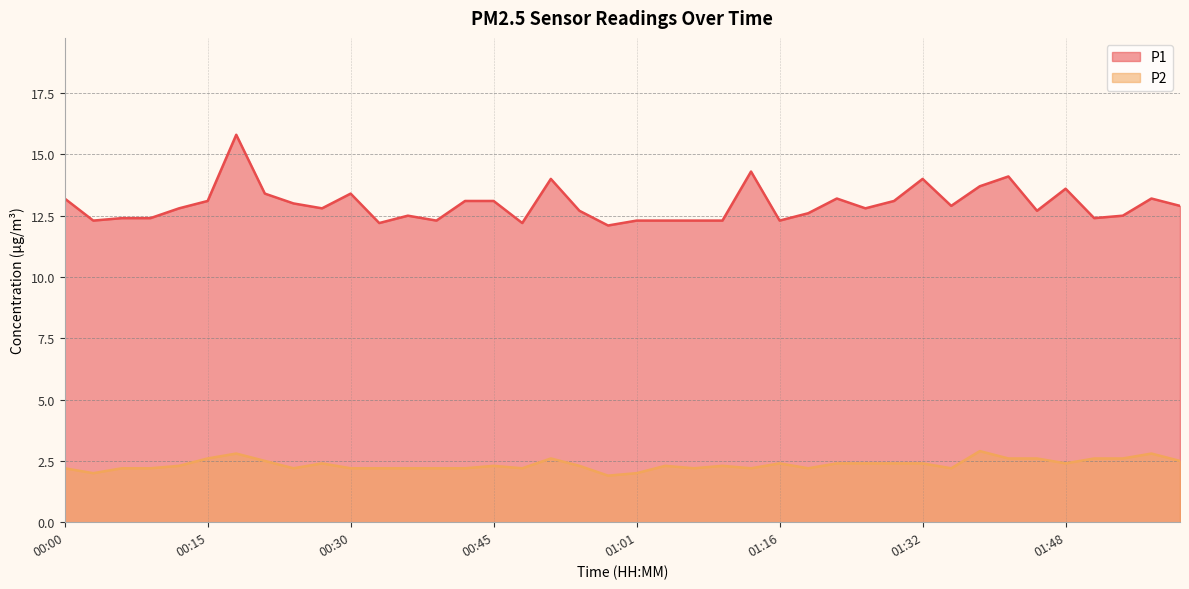

What is the difference between the maximum and second lowest values in the P2 series?

0.9